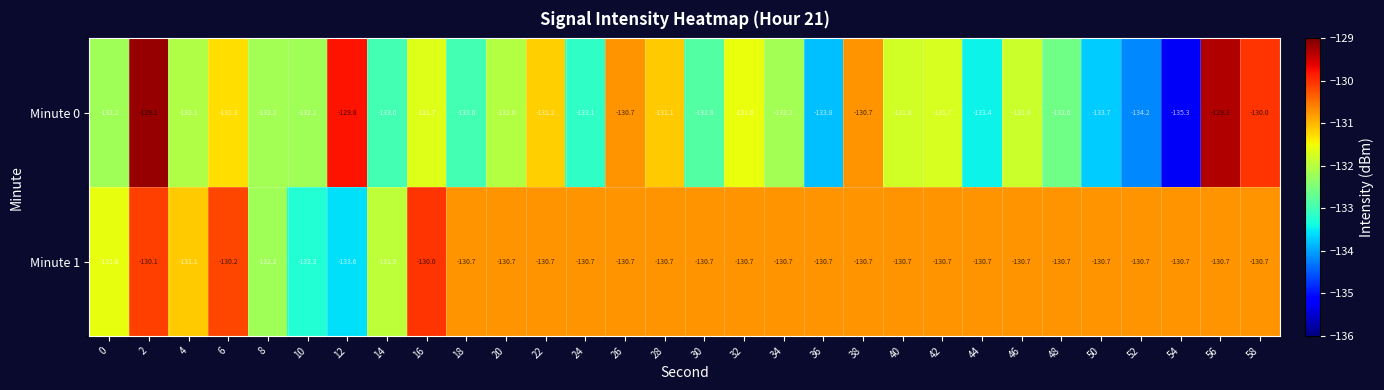

At which category is the sum across all series the highest?

2